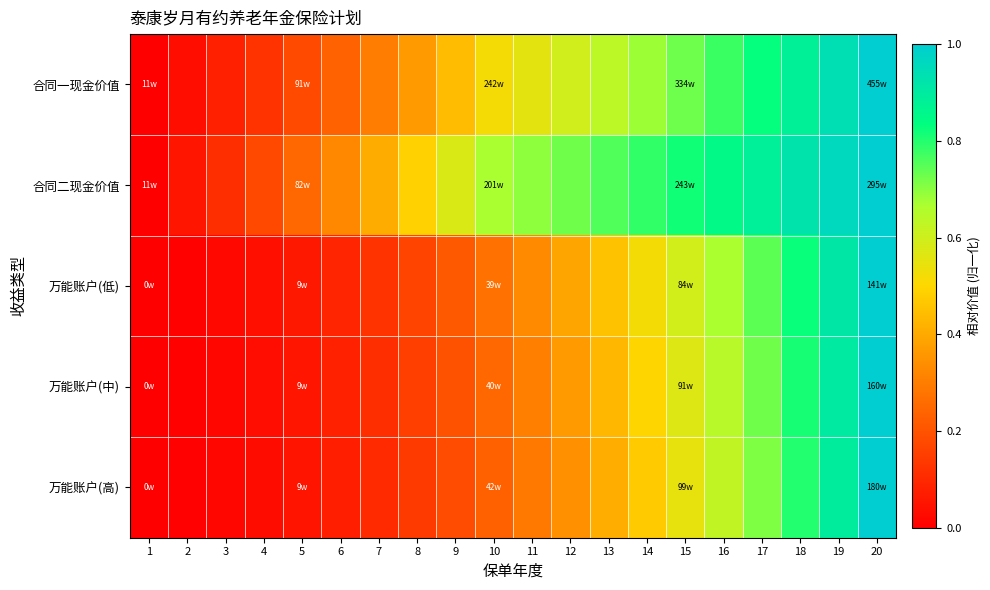

Which series has the largest total across all categories?

合同二现金价值